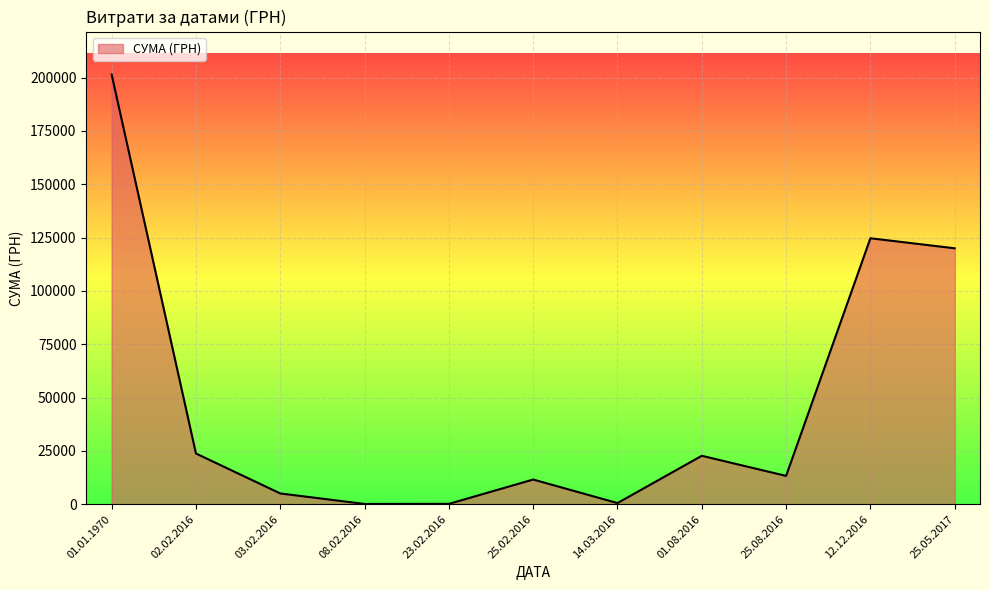

What is the change in value from 01.01.1970 to 25.08.2016?

-188189.0